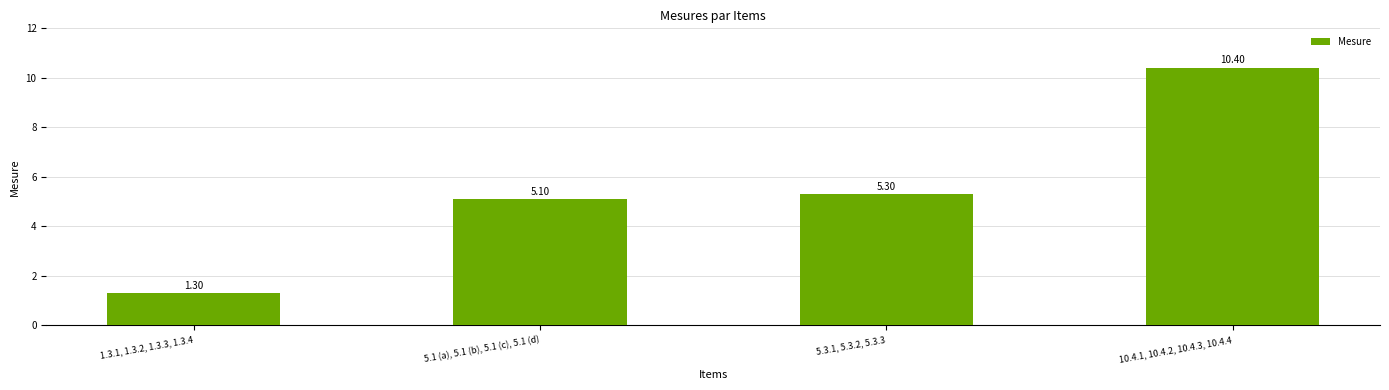

The chart shows a value of 10.4 at 10.4.1, 10.4.2, 10.4.3, 10.4.4. True or false?

True